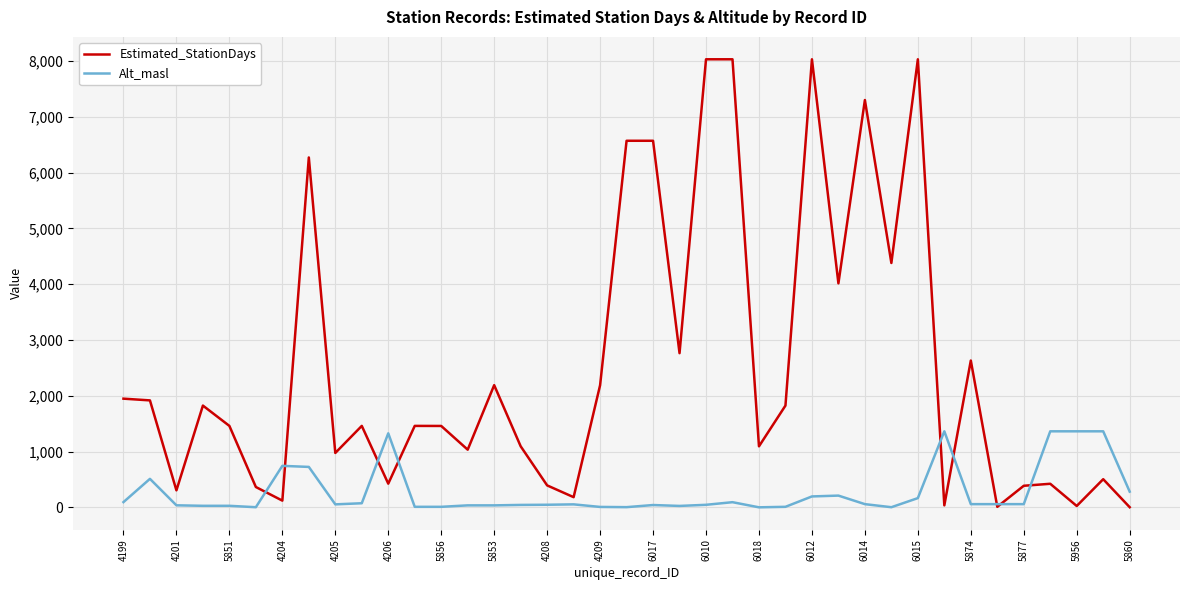

Which series has the largest range (max minus min)?

Estimated_StationDays